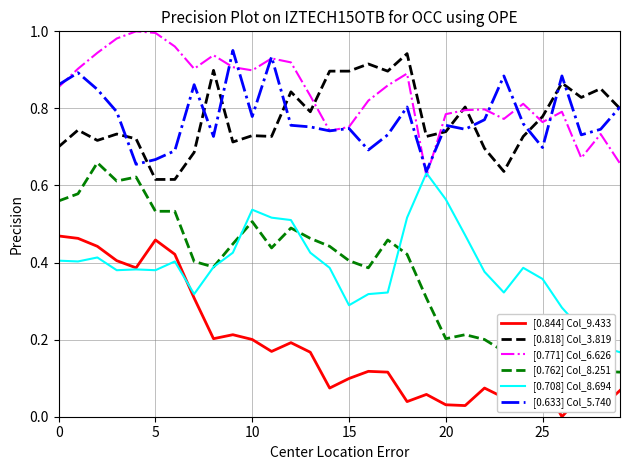

What is the lowest value of the [0.771] Col_6.626 series?

0.6